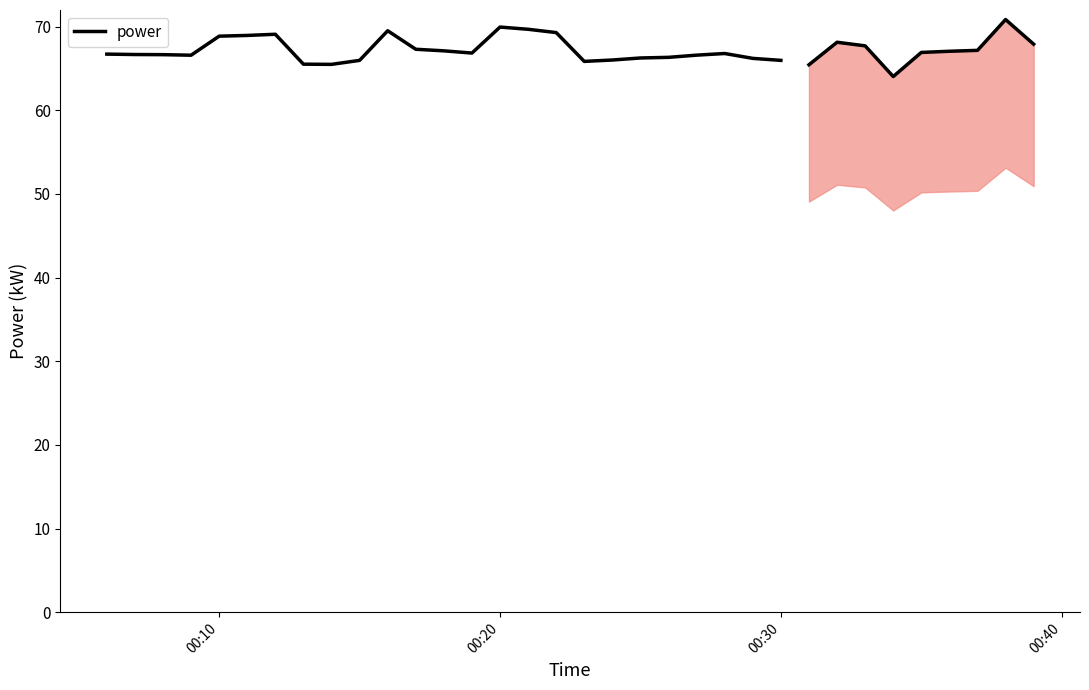

How many points are lower than both their immediate neighbors (excluding endpoints)?

4